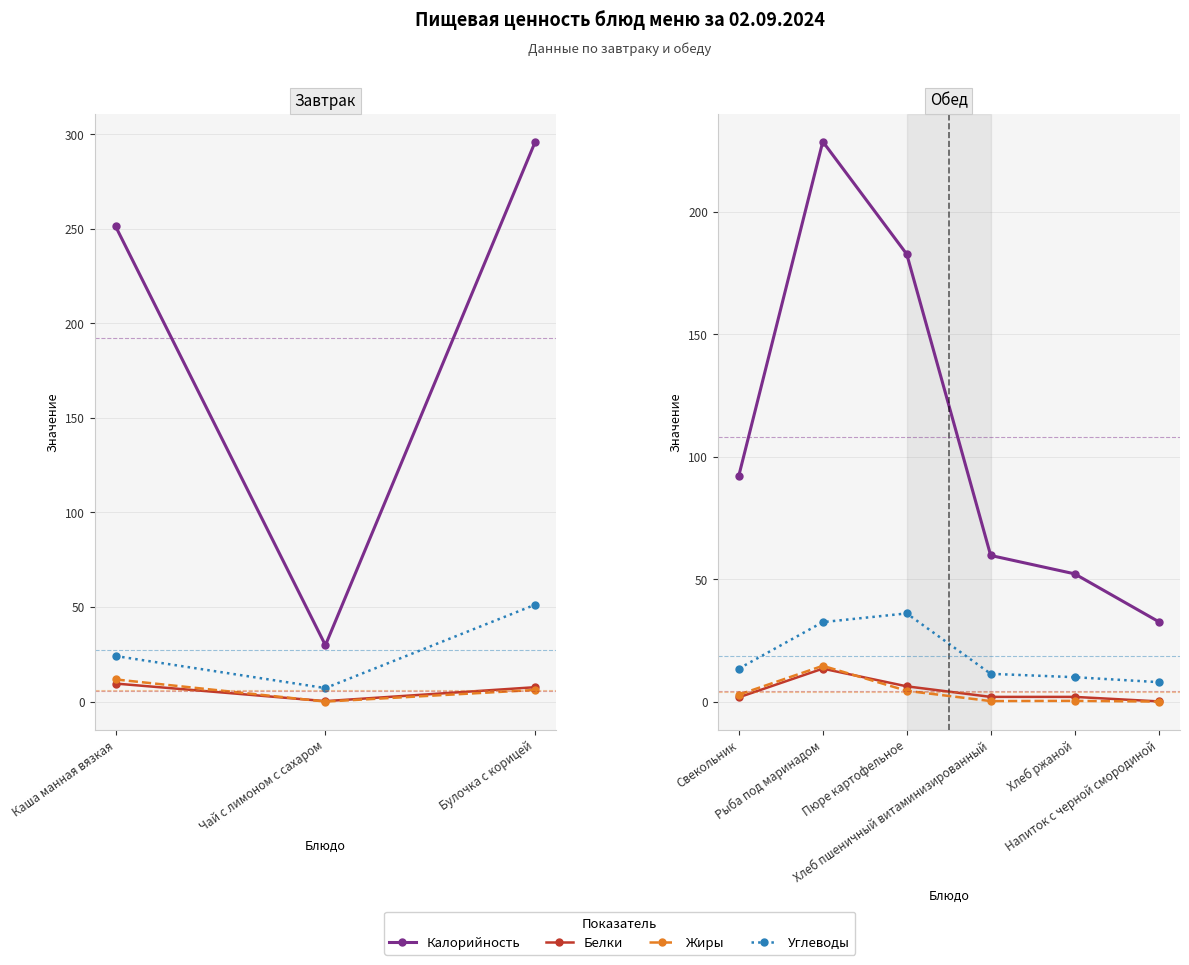

Is the value of Жиры at Хлеб ржаной greater than the value of Белки at Рыба под маринадом?

No